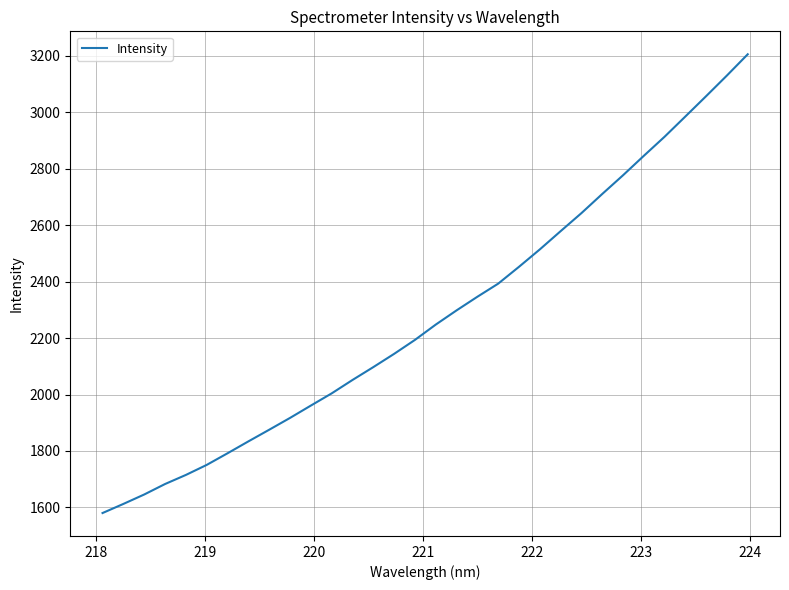

How many lines are shown in the chart?

1